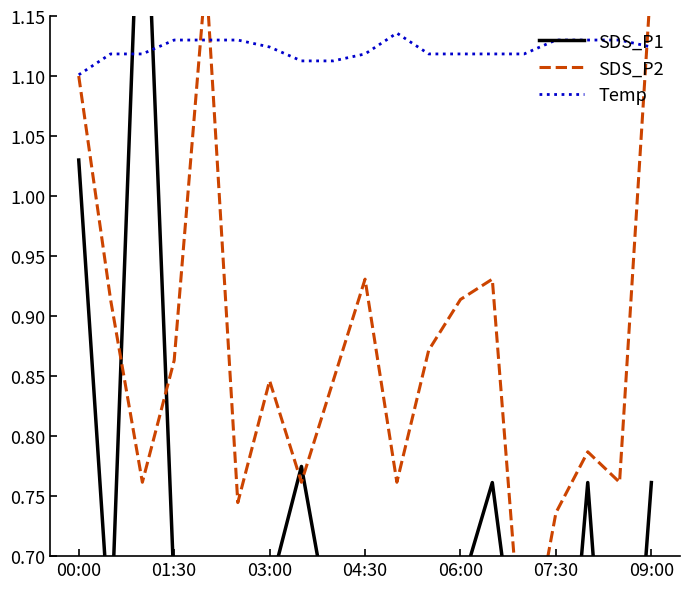

At which label does Temp reach its minimum?

00:00